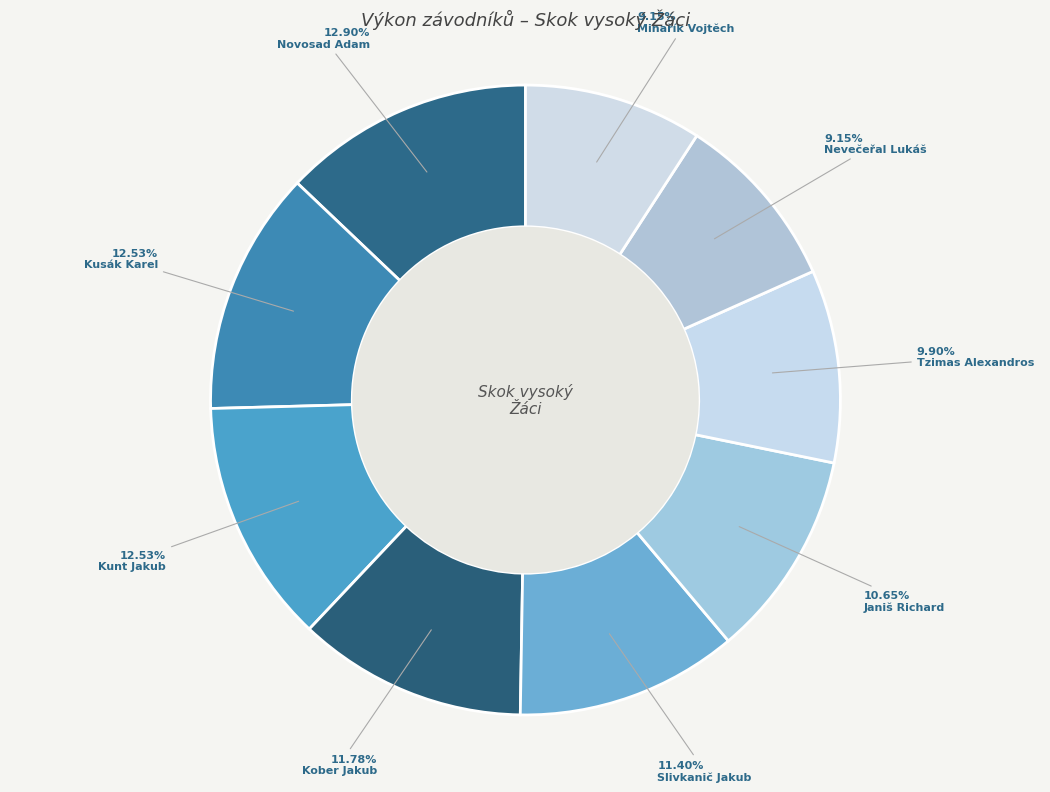

What is the largest slice in the pie chart?

Novosad Adam